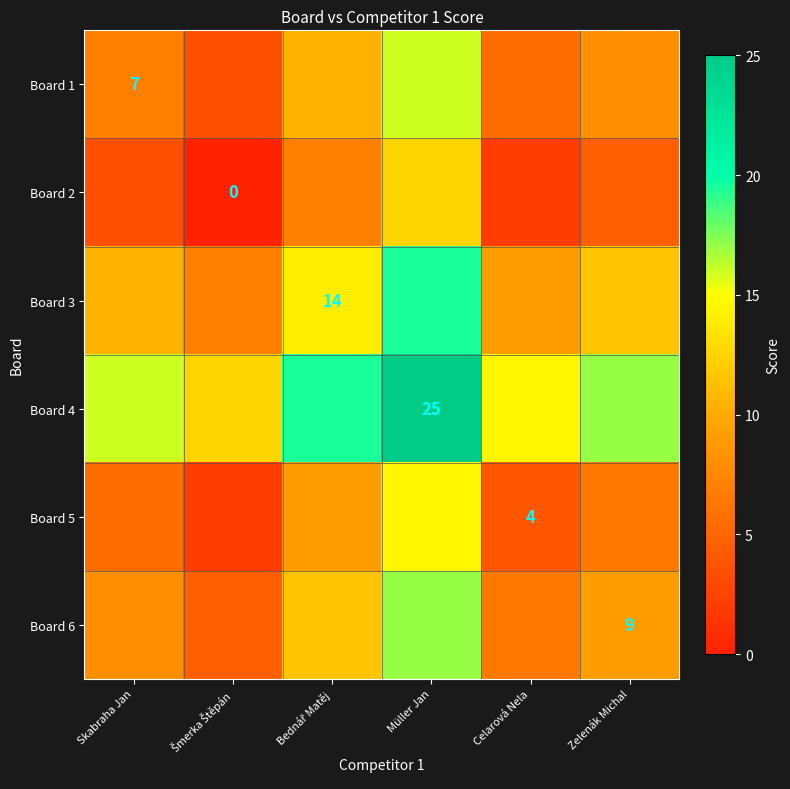

The Board 5 series shows 2.0 at Šmerka Štěpán. True or false?

True